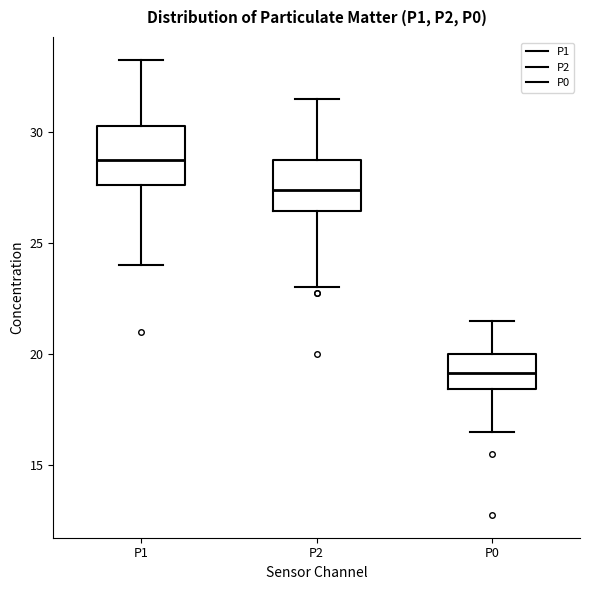

Which box's median line is the lowest?

P0